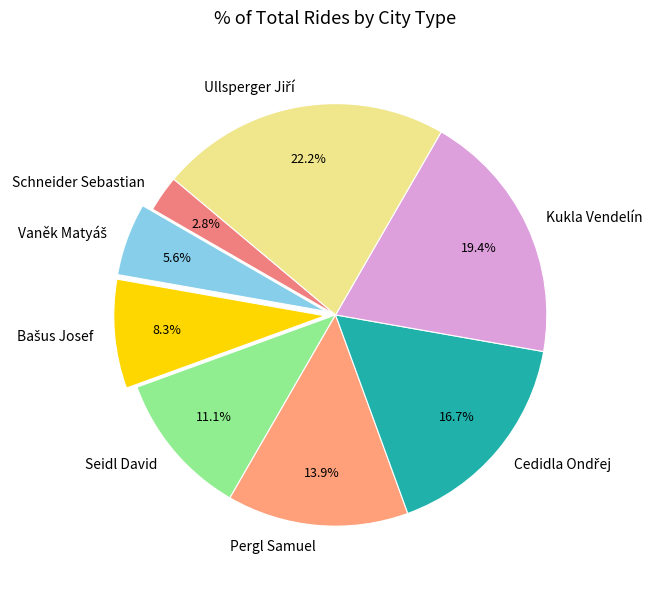

Count the number of slices in the pie.

8